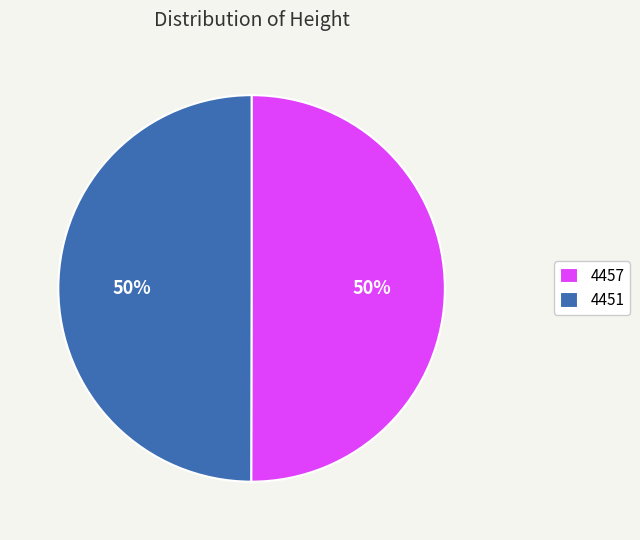

How many segments does this pie chart have?

2